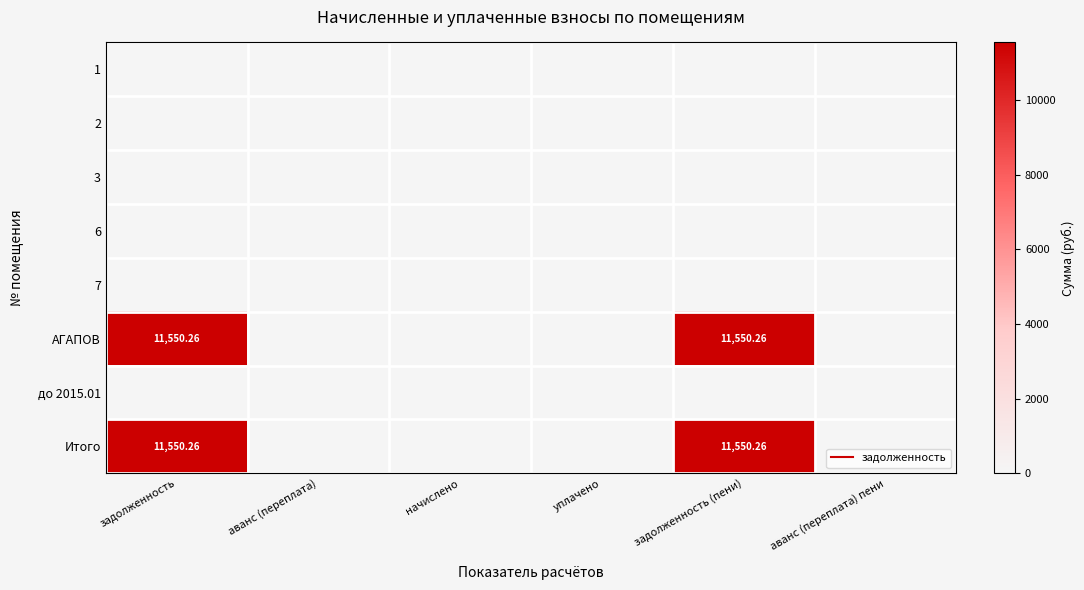

Is the value of до 2015.01 at уплачено greater than the value of 2 at задолженность (пени)?

No